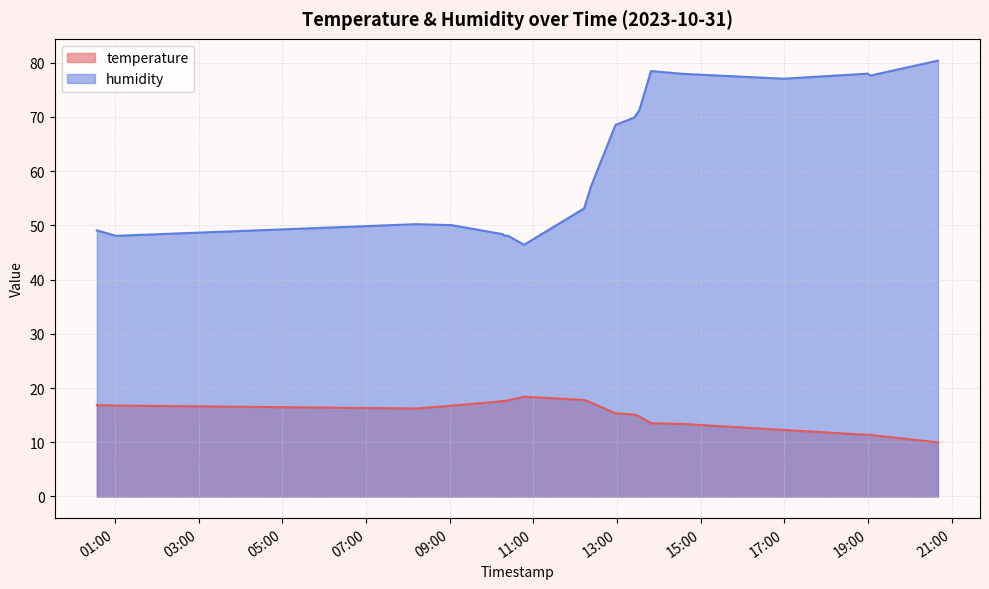

Where is the first local minimum for humidity?

2023-10-31T01:01:18